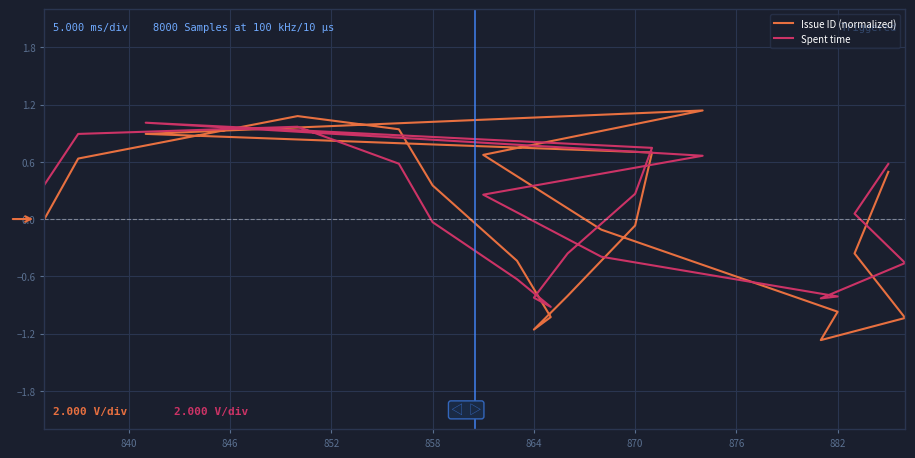

Between 876 and 834, which is larger?

834